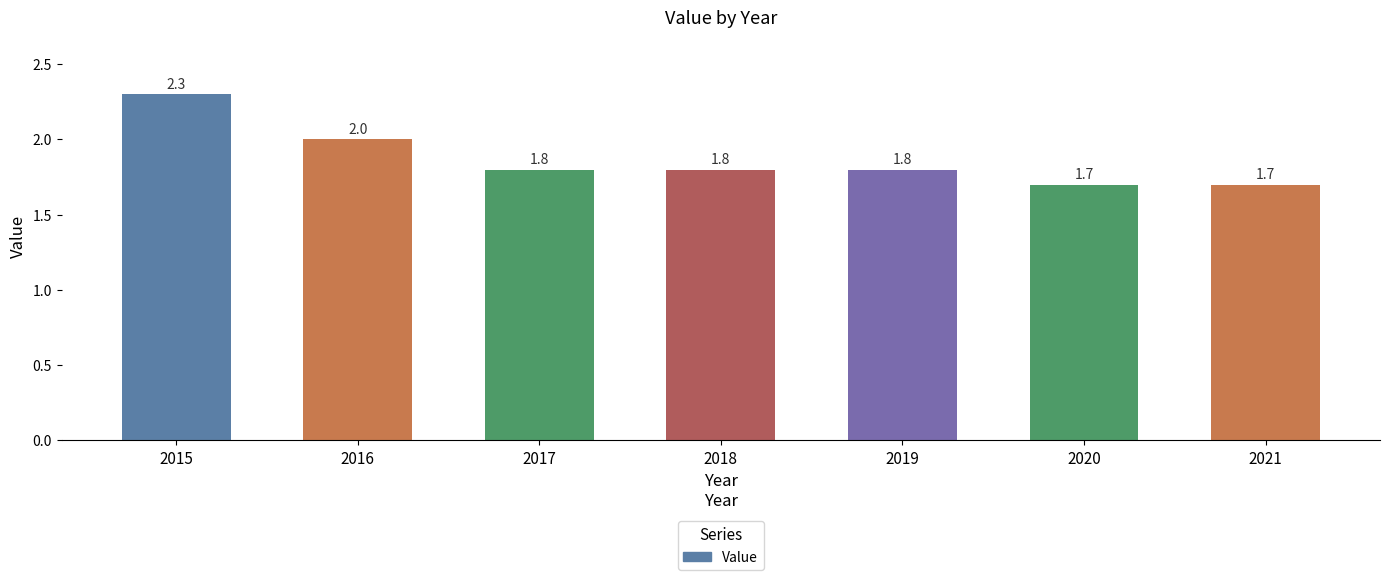

Reading left to right, list all the values displayed in this chart.

2015=2.3	2016=2.0	2017=1.8	2018=1.8	2019=1.8	2020=1.7	2021=1.7